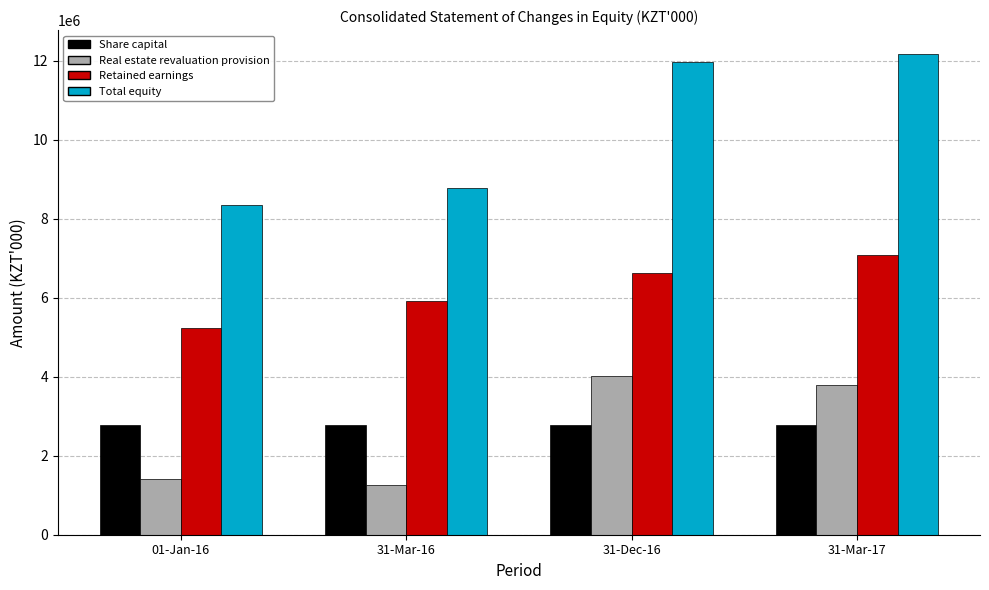

What is the difference between the highest and lowest values at 31-Mar-16?

7530385.9